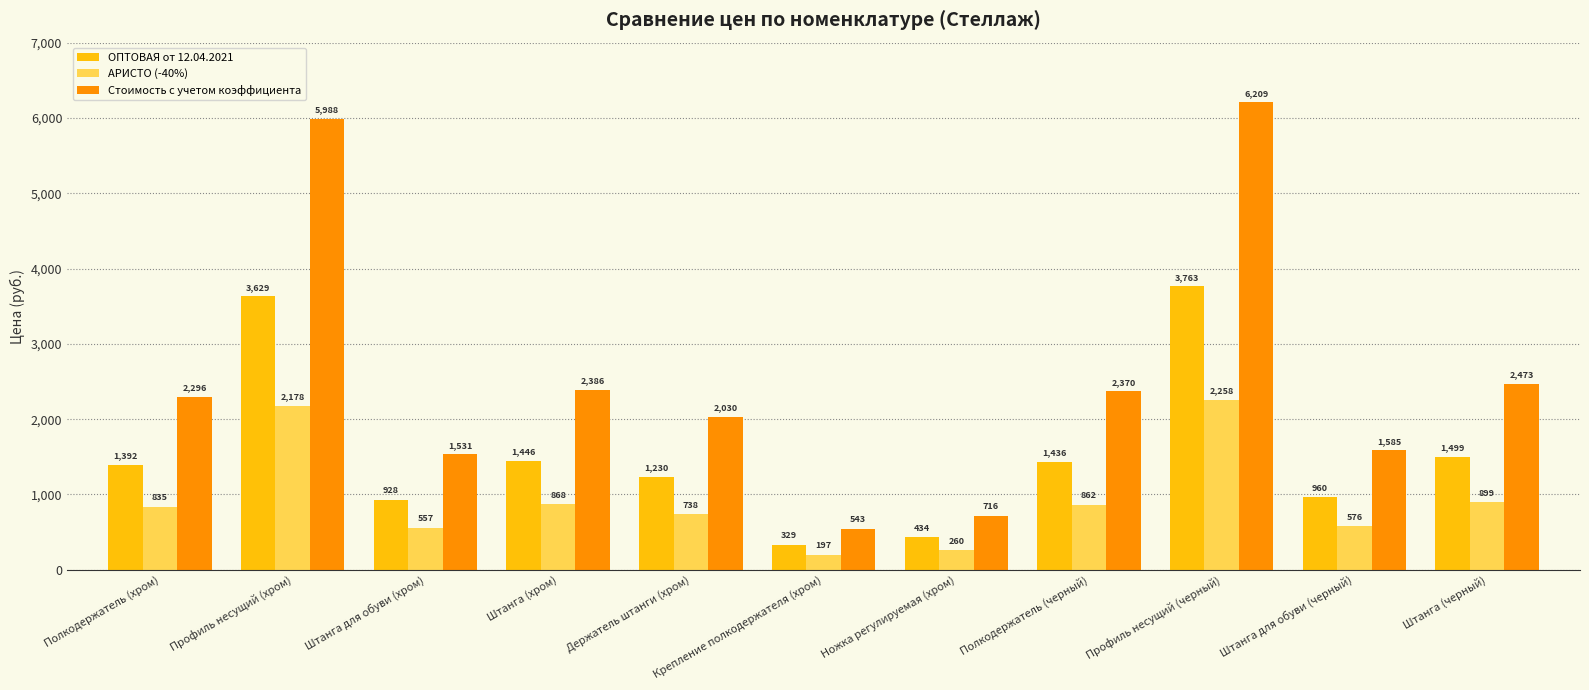

List the labels in order of ОПТОВАЯ от 12.04.2021 value, largest first.

Профиль несущий (черный), Профиль несущий (хром), Штанга (черный), Штанга (хром), Полкодержатель (черный), Полкодержатель (хром), Держатель штанги (хром), Штанга для обуви (черный), Штанга для обуви (хром), Ножка регулируемая (хром), Крепление полкодержателя (хром)